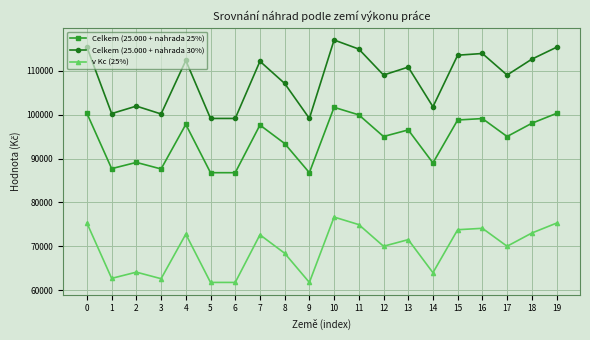

Which series changed the most between 1 and 14?

Celkem (25.000 + nahrada 30%)